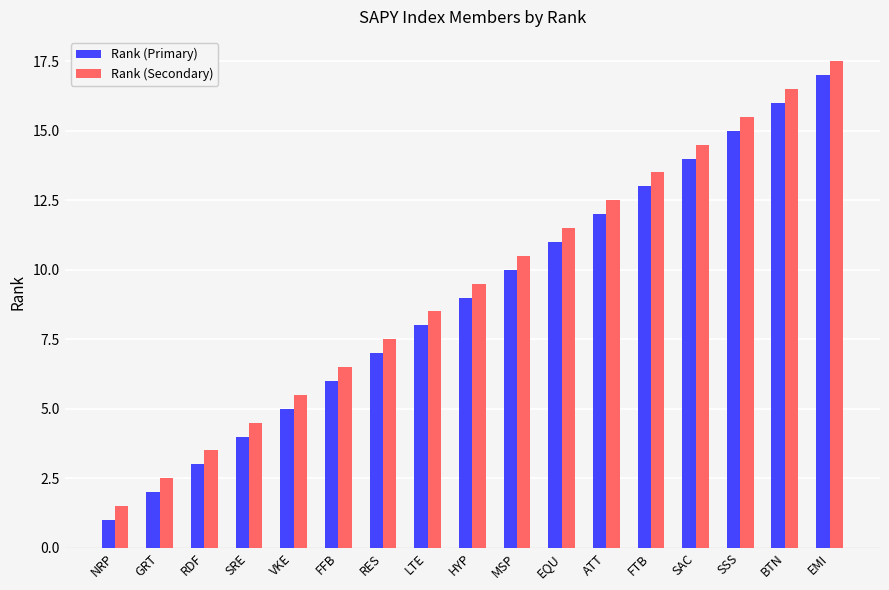

At how many categories does at least one series exceed 10?

8